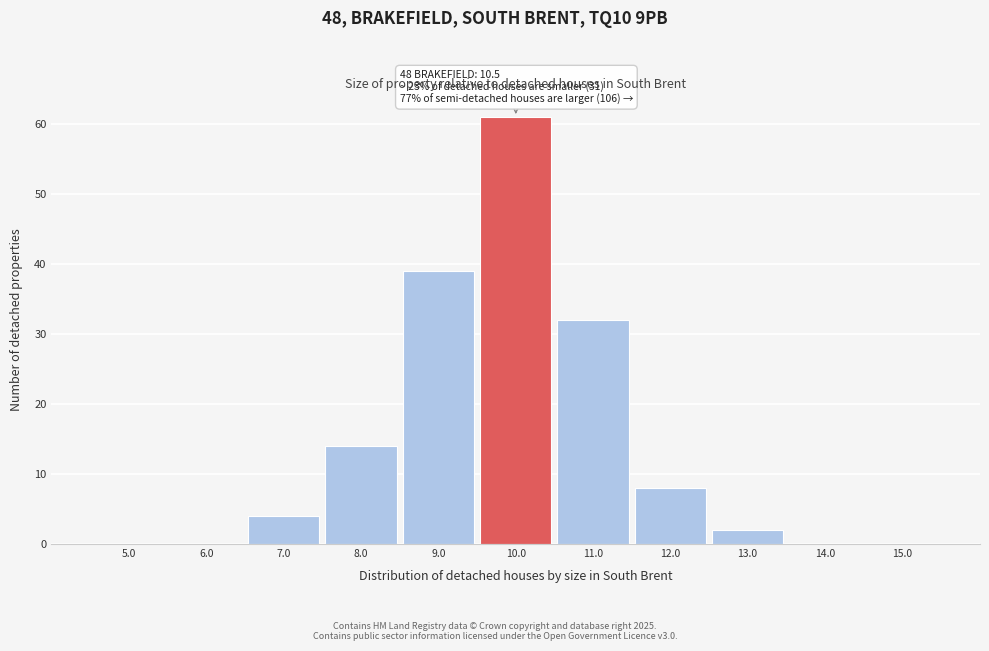

Reading left to right, transcribe all the data shown in this chart.

5.0=0	6.0=0	7.0=4	8.0=14	9.0=39	10.0=61	11.0=32	12.0=8	13.0=2	14.0=0	15.0=0